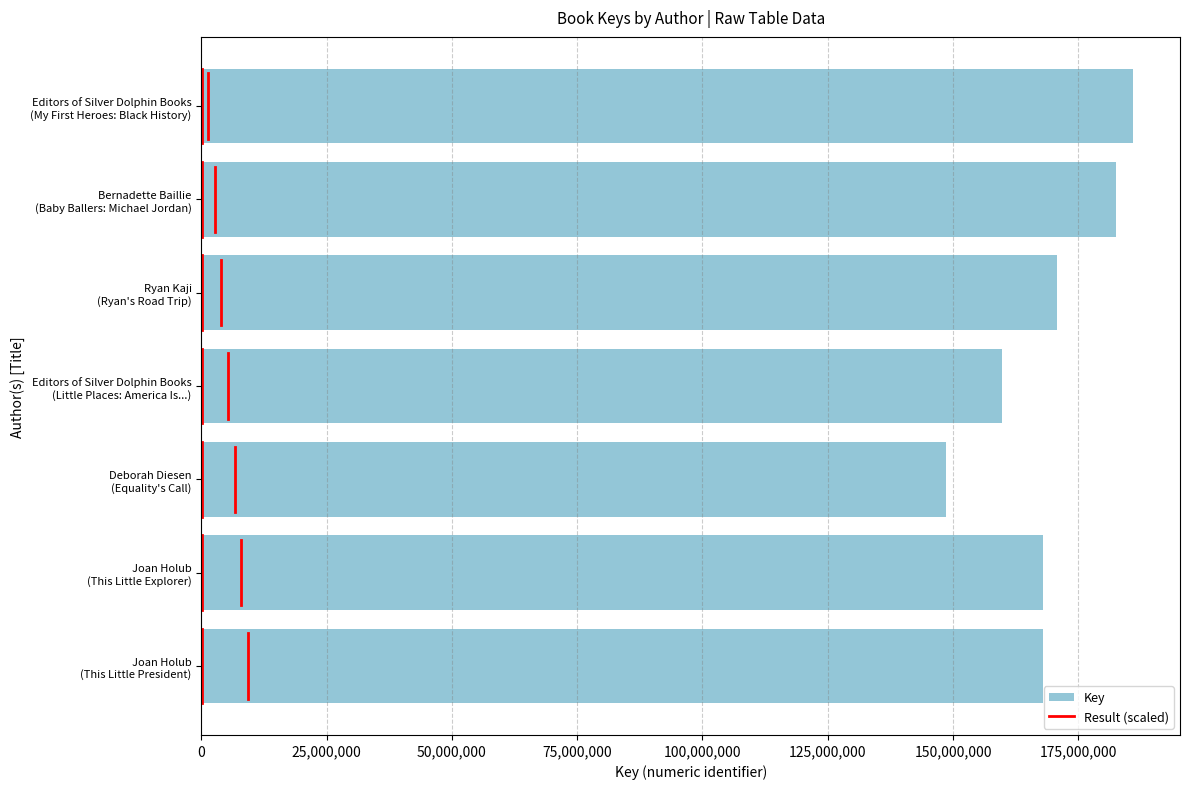

How many categories are shown in the chart?

7